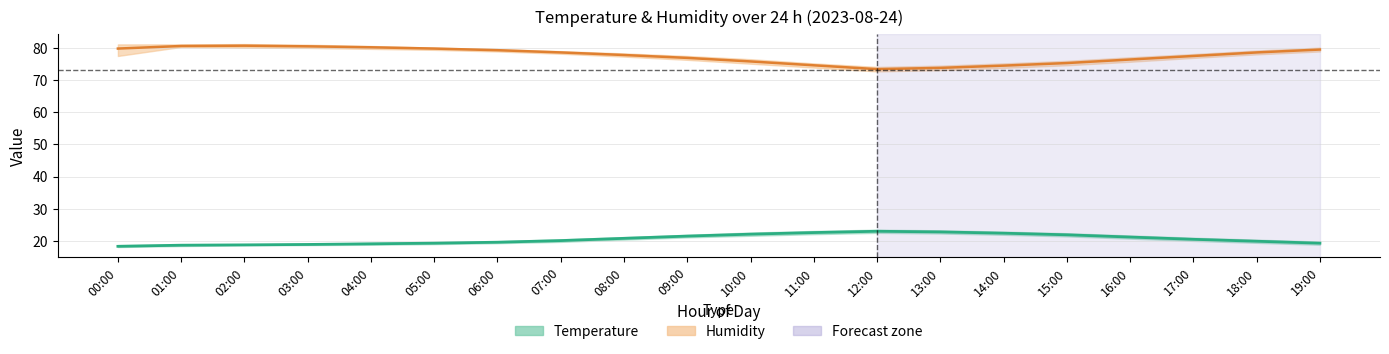

List the labels in order of Temperature (mean) value, smallest first.

00:00, 01:00, 02:00, 03:00, 04:00, 05:00, 19:00, 06:00, 18:00, 07:00, 17:00, 08:00, 16:00, 09:00, 15:00, 10:00, 14:00, 11:00, 13:00, 12:00